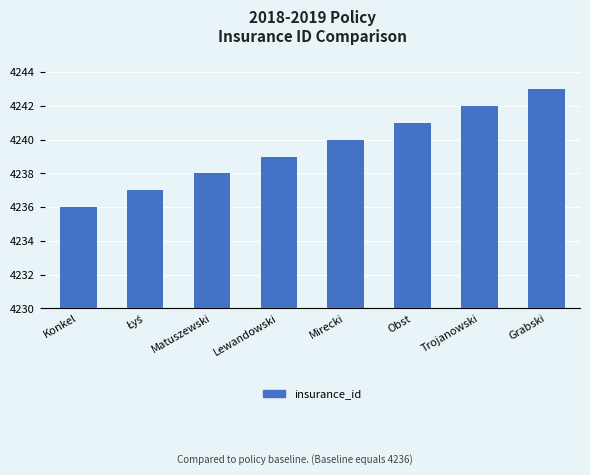

Reading right to left, extract all data points from this chart.

4243	4242	4241	4240	4239	4238	4237	4236